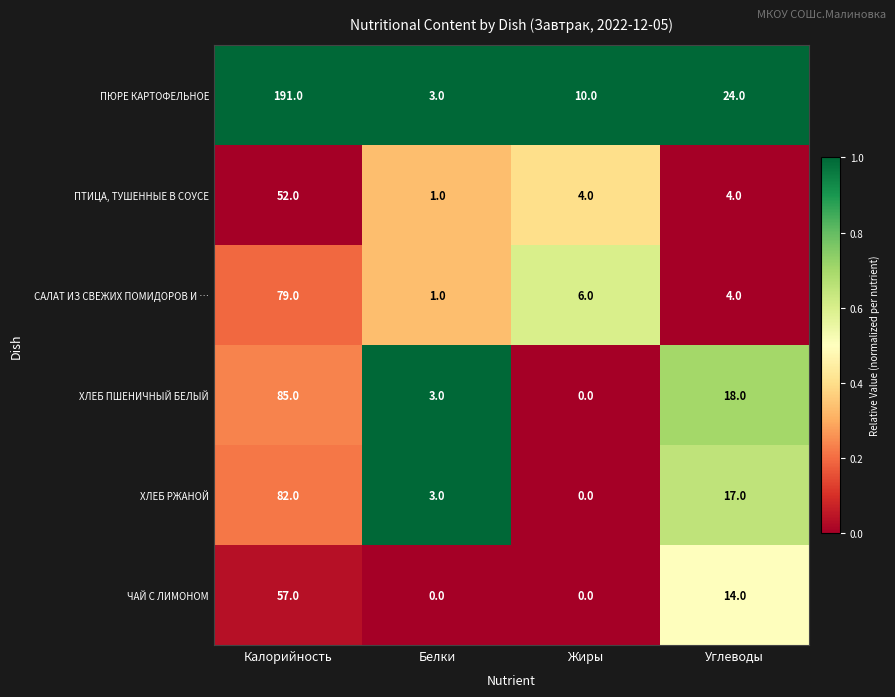

List the series in order of their peak value, highest first.

ПЮРЕ КАРТОФЕЛЬНОЕ, ХЛЕБ ПШЕНИЧНЫЙ БЕЛЫЙ, ХЛЕБ РЖАНОЙ, САЛАТ ИЗ СВЕЖИХ ПОМИДОРОВ И …, ЧАЙ С ЛИМОНОМ, ПТИЦА, ТУШЕННЫЕ В СОУСЕ